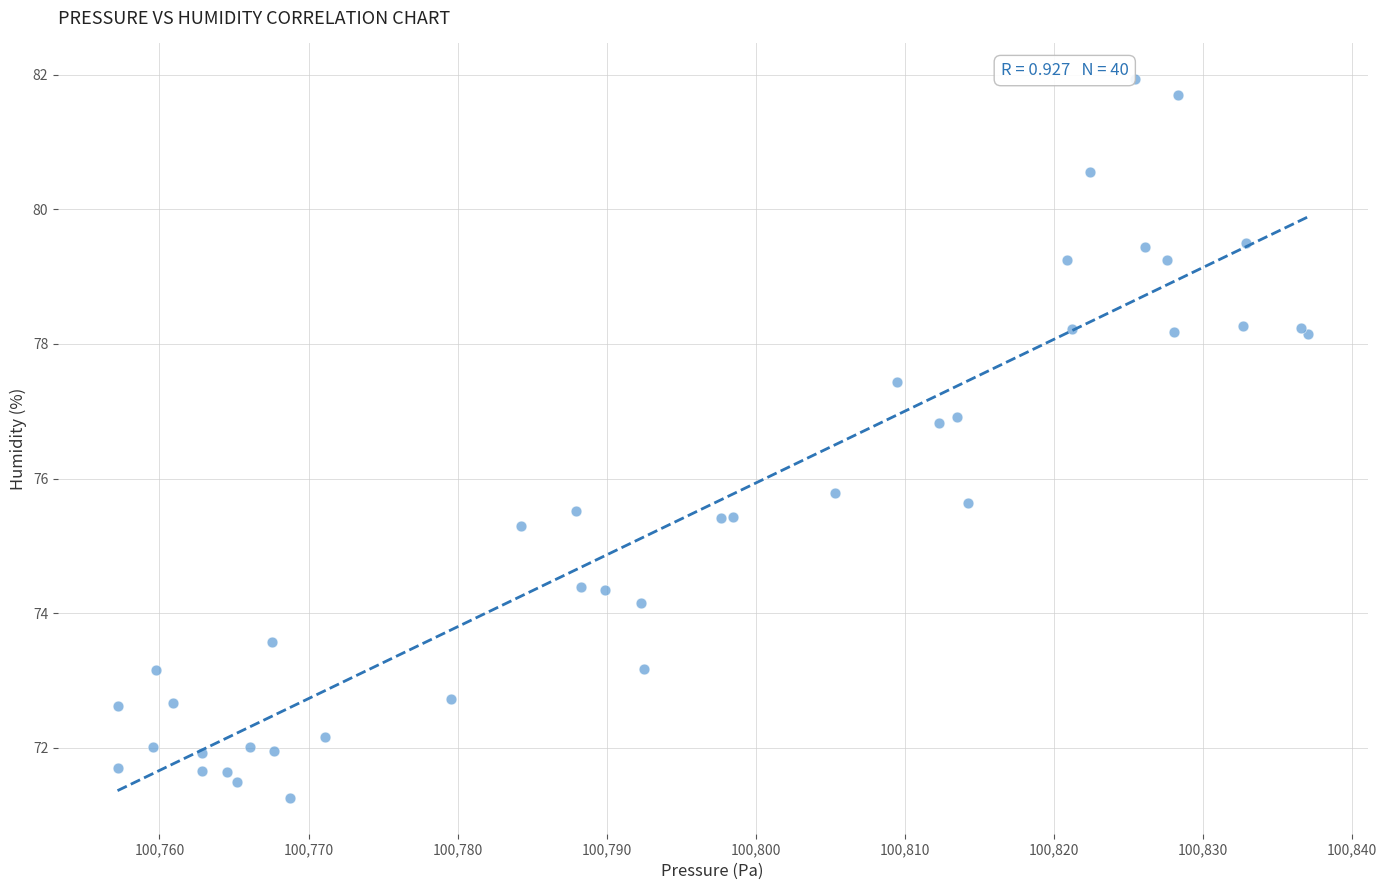

What Y value in the scatter plot is closest to 76?

75.8